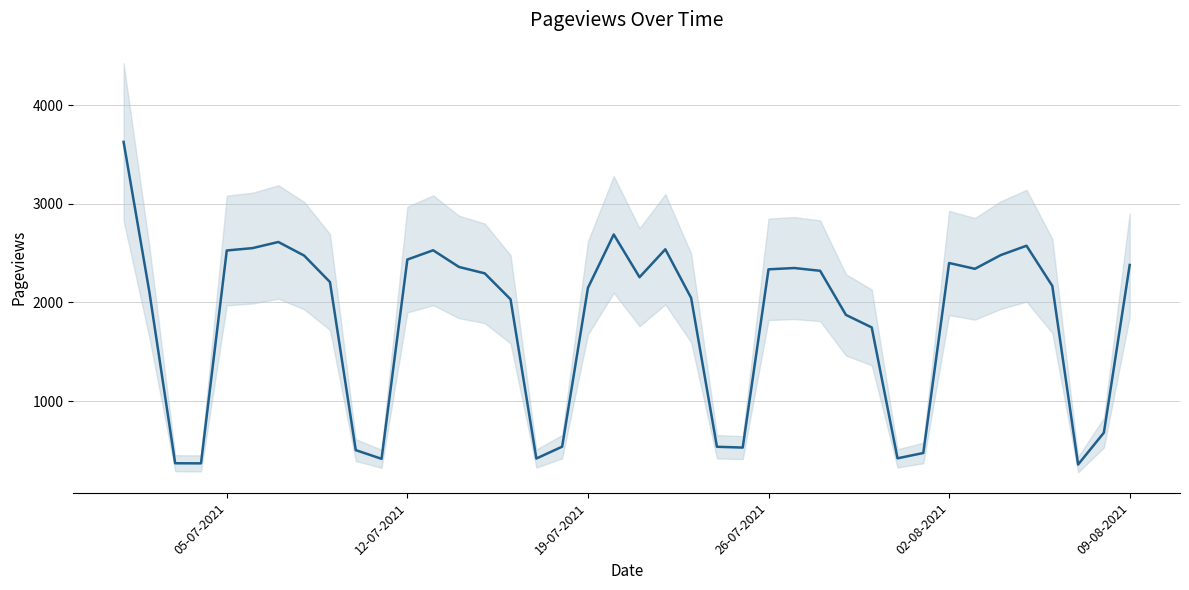

How many data points are above 2256?

19